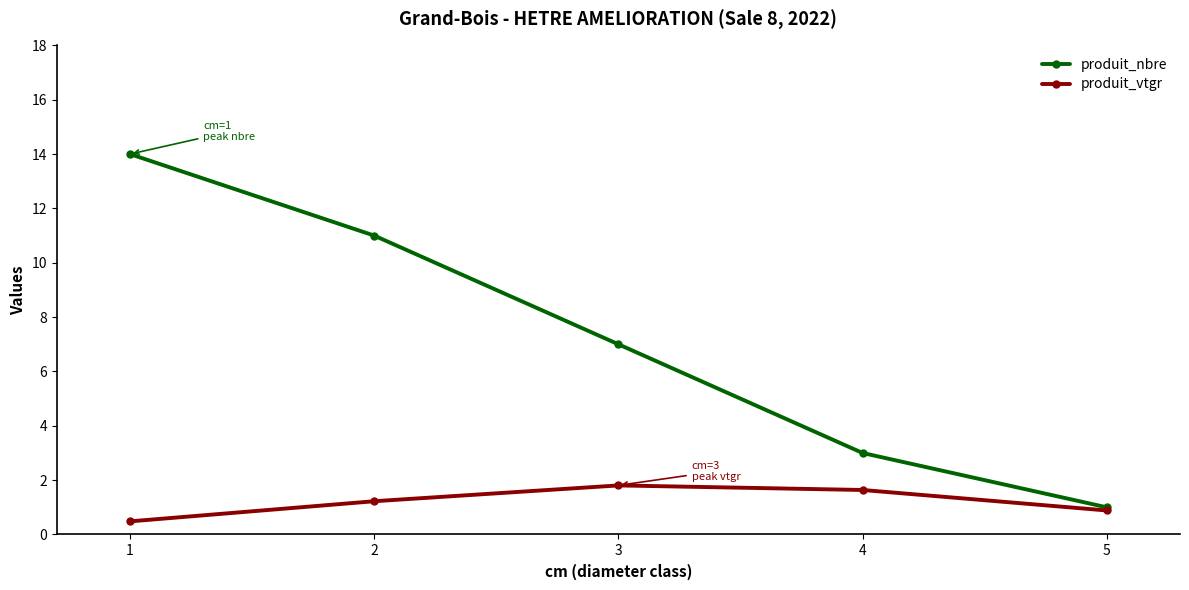

What is the difference between the second highest and second lowest values in the produit_nbre series?

8.0